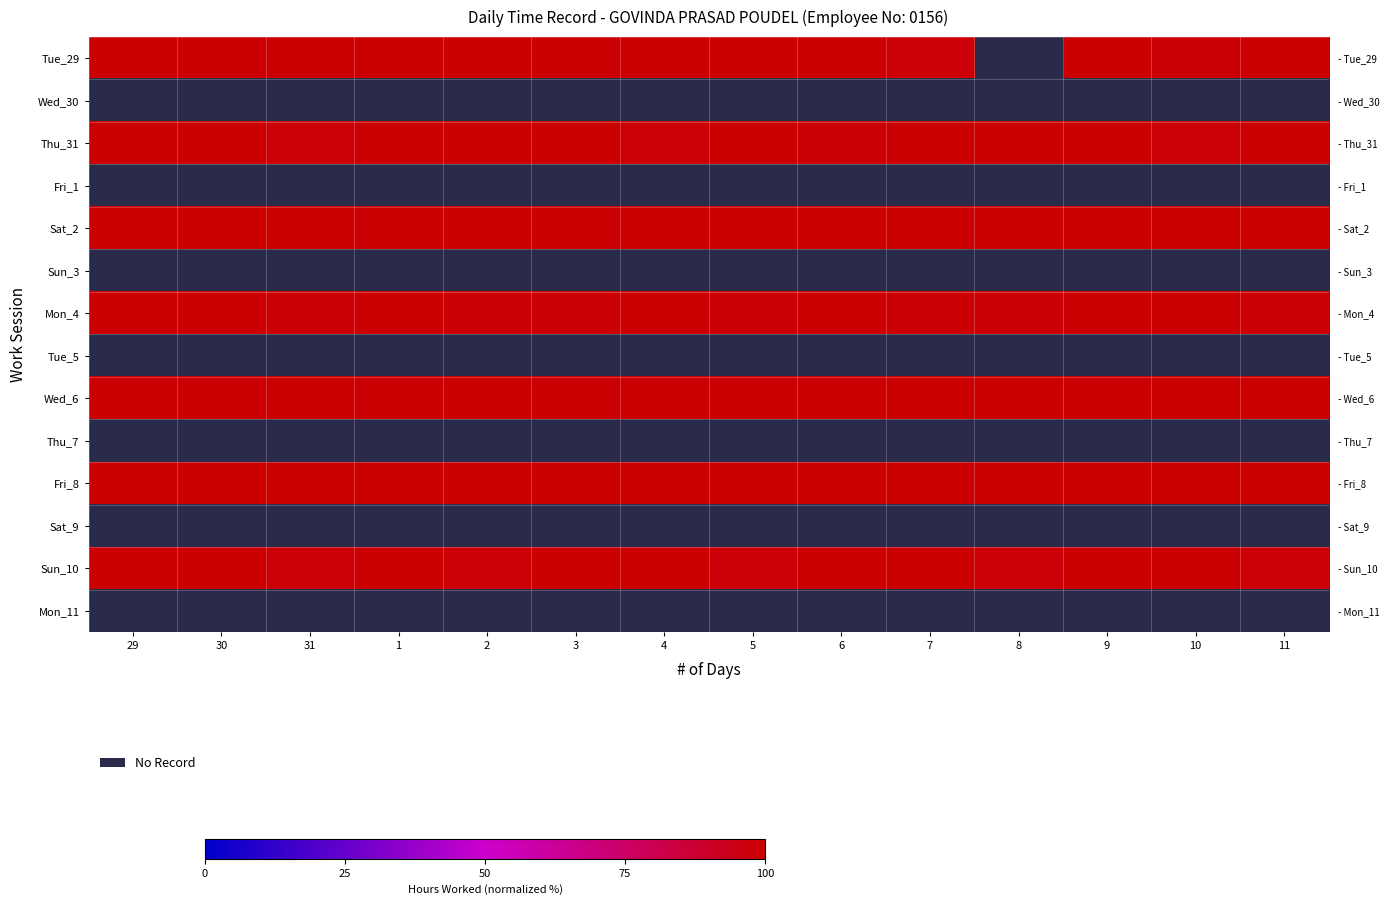

How many distinct data groups are displayed?

14